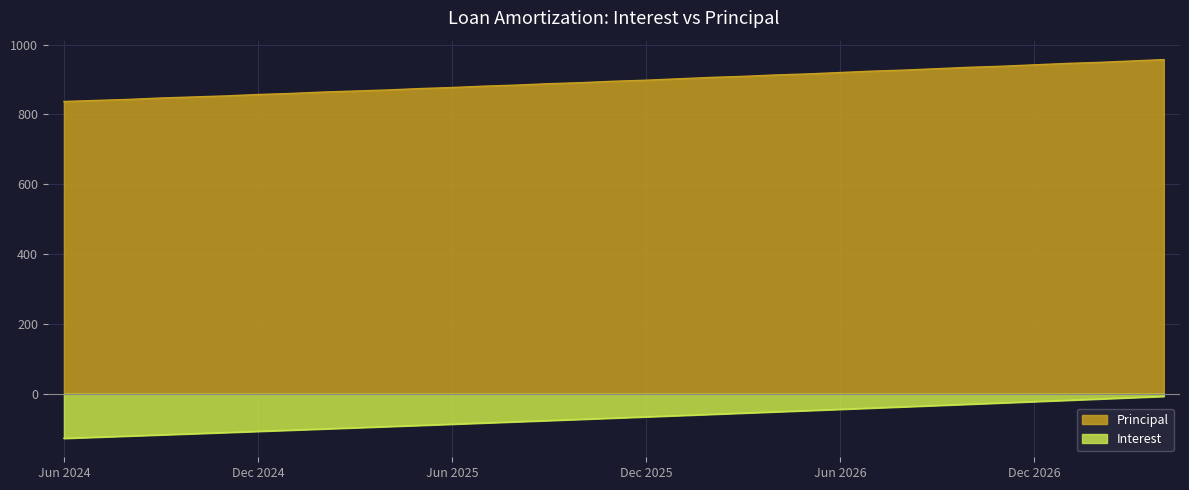

Reading left to right, list all the values displayed in this chart.

Interest: Jun 2024=-127.9	Jul 2024=-124.6	Aug 2024=-121.2	Sep 2024=-117.9	Oct 2024=-114.5	Nov 2024=-111.2	Dec 2024=-107.8	Jan 2025=-104.4	Feb 2025=-101.0	Mar 2025=-97.6	Apr 2025=-94.2	May 2025=-90.7	Jun 2025=-87.2	Jul 2025=-83.8	Aug 2025=-80.3	Sep 2025=-76.8	Oct 2025=-73.3	Nov 2025=-69.8	Dec 2025=-66.2	Jan 2026=-62.7	Feb 2026=-59.1	Mar 2026=-55.5	Apr 2026=-51.9	May 2026=-48.3	Jun 2026=-44.7	Jul 2026=-41.0	Aug 2026=-37.4	Sep 2026=-33.7	Oct 2026=-30.0	Nov 2026=-26.3	Dec 2026=-22.6	Jan 2027=-18.9	Feb 2027=-15.1	Mar 2027=-11.4	Apr 2027=-7.6
Principal: Jun 2024=837.0	Jul 2024=840.0	Aug 2024=843.0	Sep 2024=847.0	Oct 2024=850.0	Nov 2024=853.0	Dec 2024=857.0	Jan 2025=860.0	Feb 2025=864.0	Mar 2025=867.0	Apr 2025=870.0	May 2025=874.0	Jun 2025=877.0	Jul 2025=881.0	Aug 2025=884.0	Sep 2025=888.0	Oct 2025=891.0	Nov 2025=895.0	Dec 2025=898.0	Jan 2026=902.0	Feb 2026=906.0	Mar 2026=909.0	Apr 2026=913.0	May 2026=916.0	Jun 2026=920.0	Jul 2026=924.0	Aug 2026=927.0	Sep 2026=931.0	Oct 2026=935.0	Nov 2026=938.0	Dec 2026=942.0	Jan 2027=946.0	Feb 2027=949.0	Mar 2027=953.0	Apr 2027=957.0